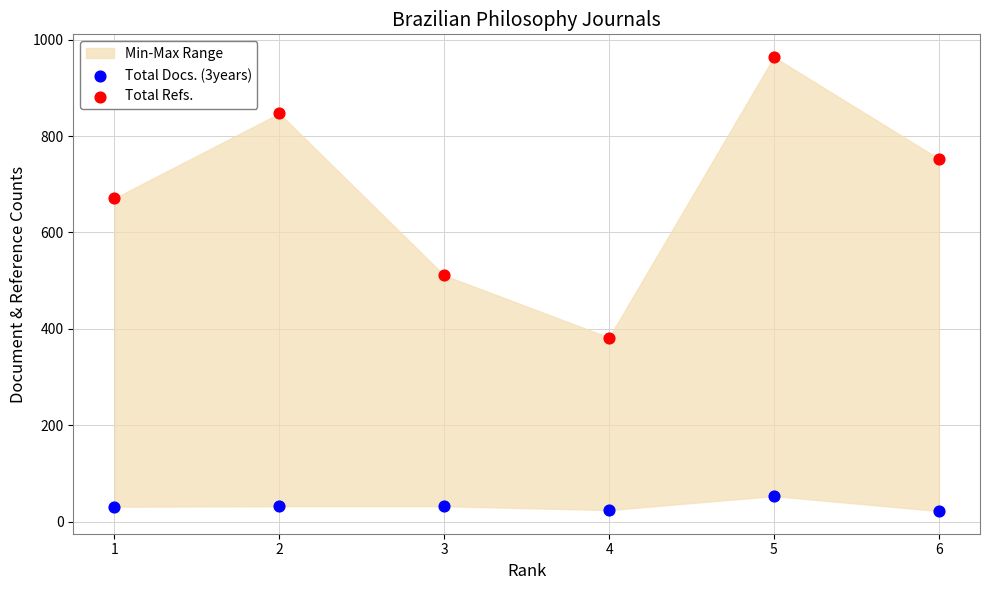

What is the X range (max minus min) for the scatter plot?

5